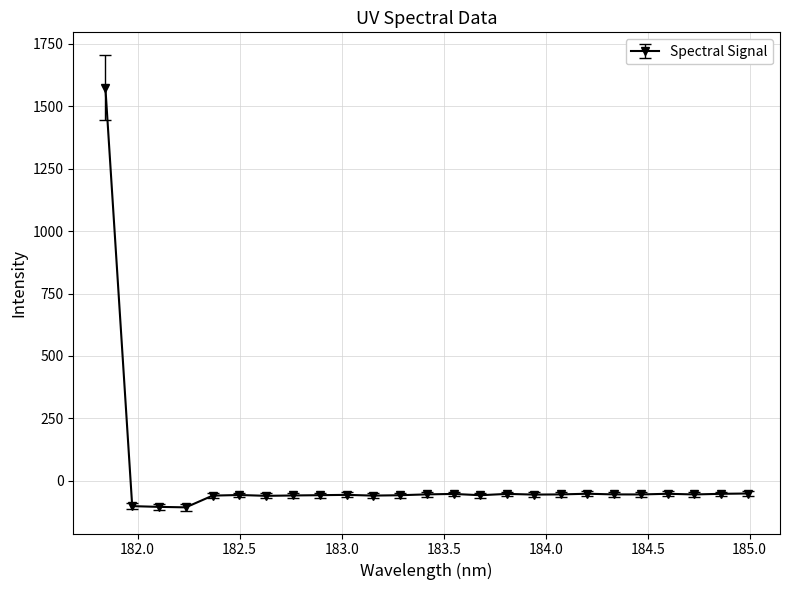

What is the difference between the maximum and minimum values?

1679.7